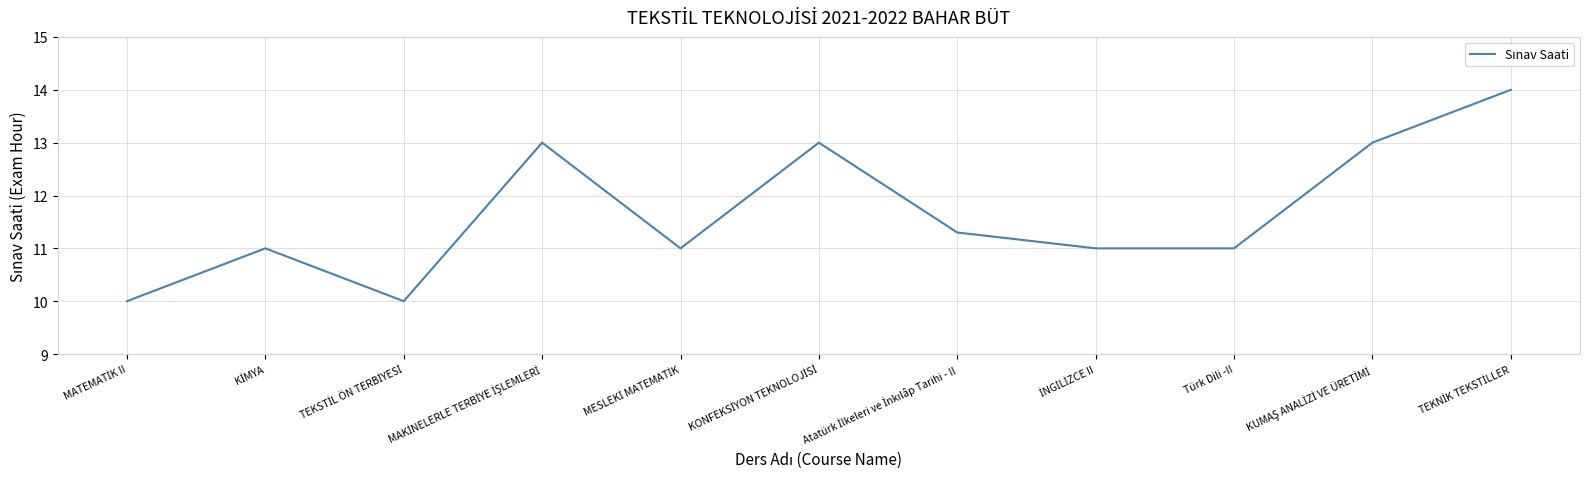

Reading left to right, extract all data points from this chart.

10.0	11.0	10.0	13.0	11.0	13.0	11.3	11.0	11.0	13.0	14.0